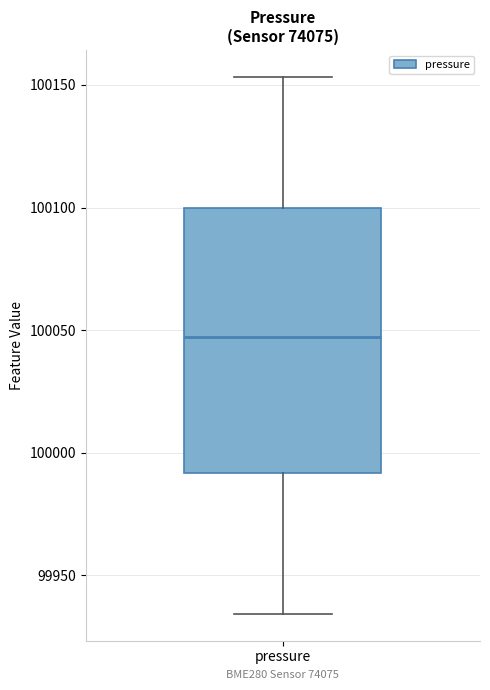

Where does the upper whisker of the box for pressure end on the y-axis? The values are not printed on the chart, so give them approximately, as read against the axis.

100155